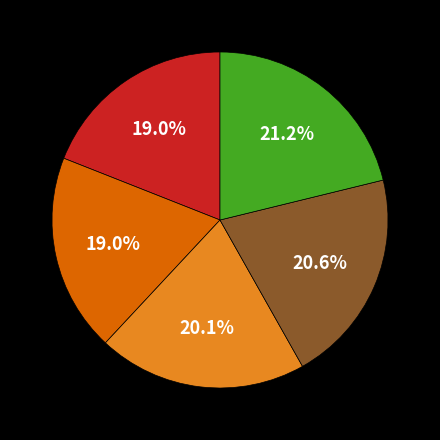

Is there any slice that represents more than half of the pie?

No